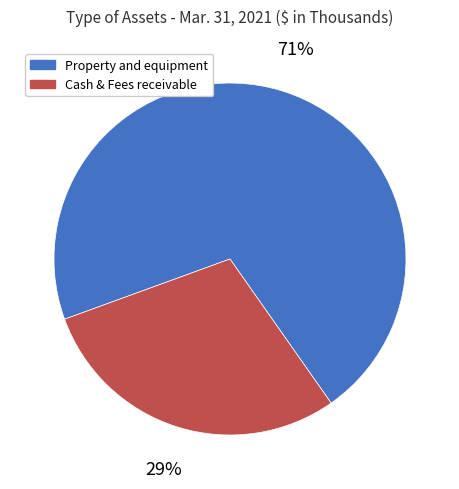

The Property and equipment slice represents 58% of the pie. True or false?

False